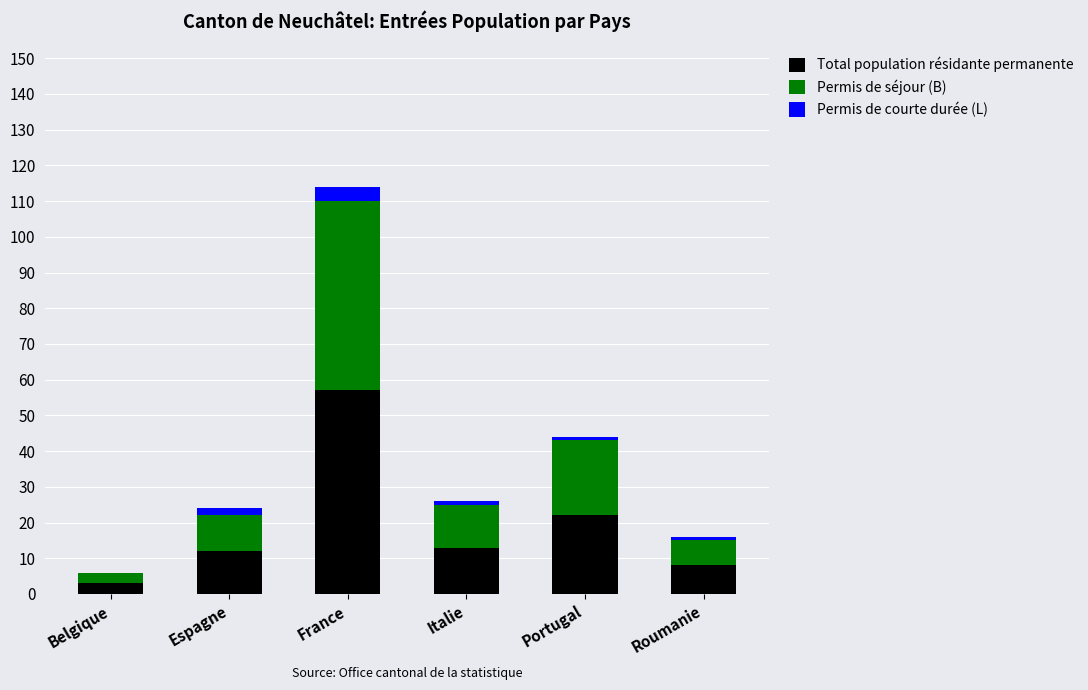

The Total population résidante permanente series shows 8 at Roumanie. True or false?

True